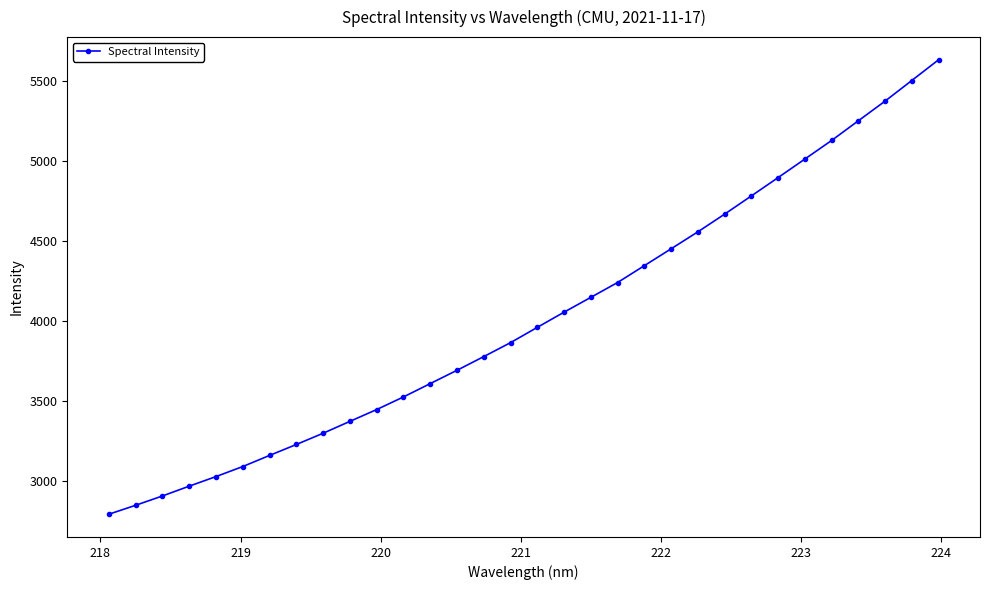

What is the greatest value displayed?

5634.5